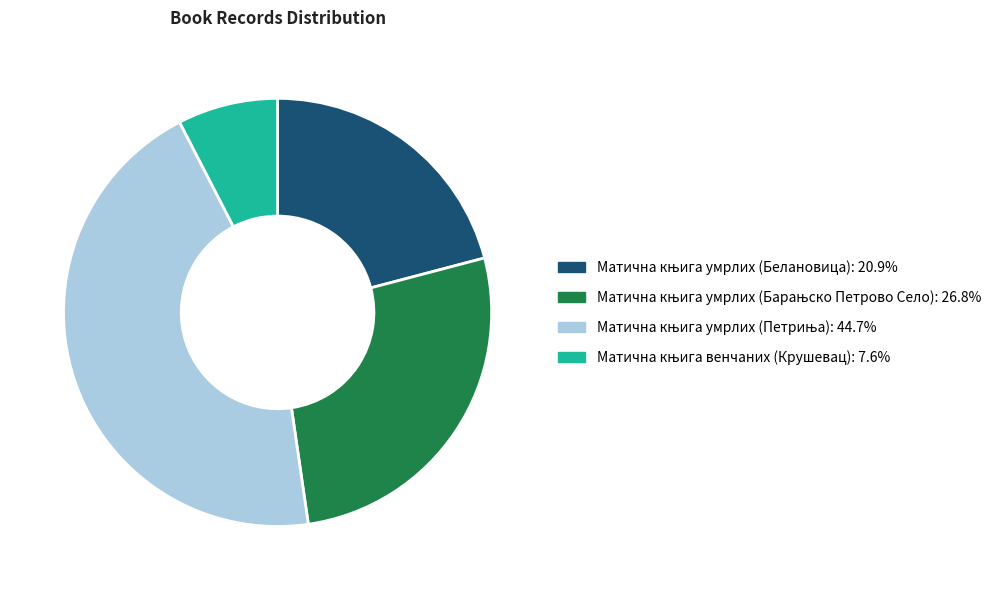

Is there any slice that represents more than half of the pie?

No